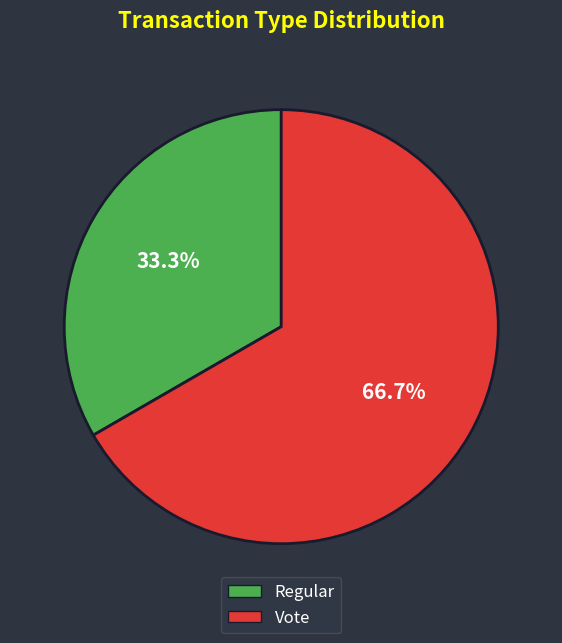

To the nearest percent, what is the difference between the largest and smallest slice percentages?

33%